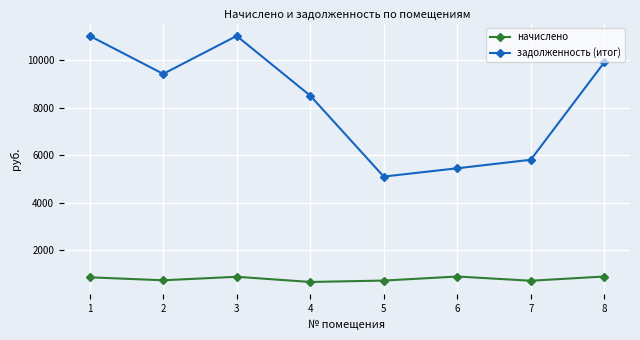

What is the greatest value displayed?

11034.6